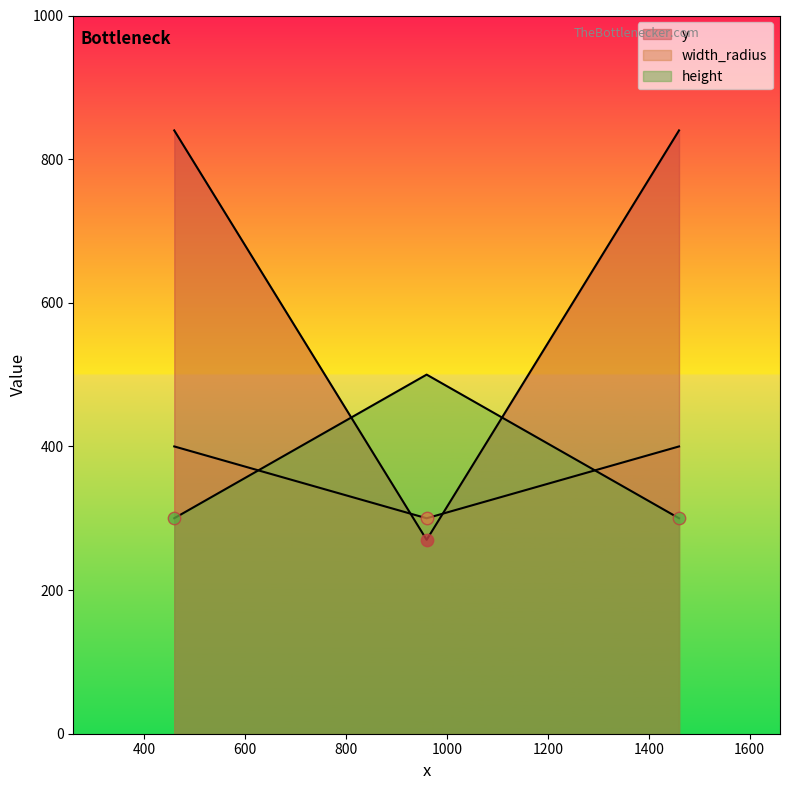

At how many categories does at least one series exceed 746?

2